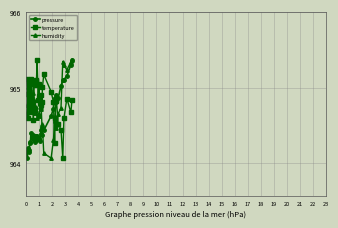

What is the difference between the maximum and minimum values in the pressure series?

1.3